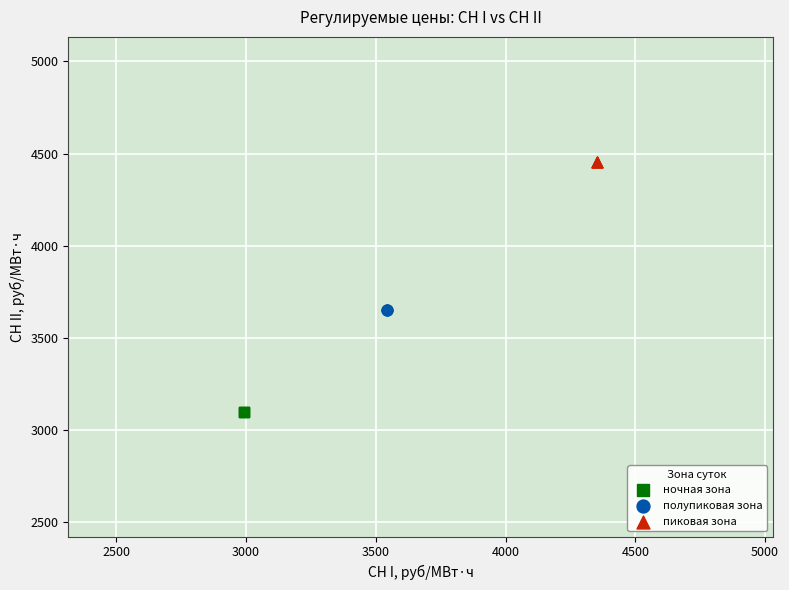

Which series reaches the maximum Y coordinate?

пиковая зона